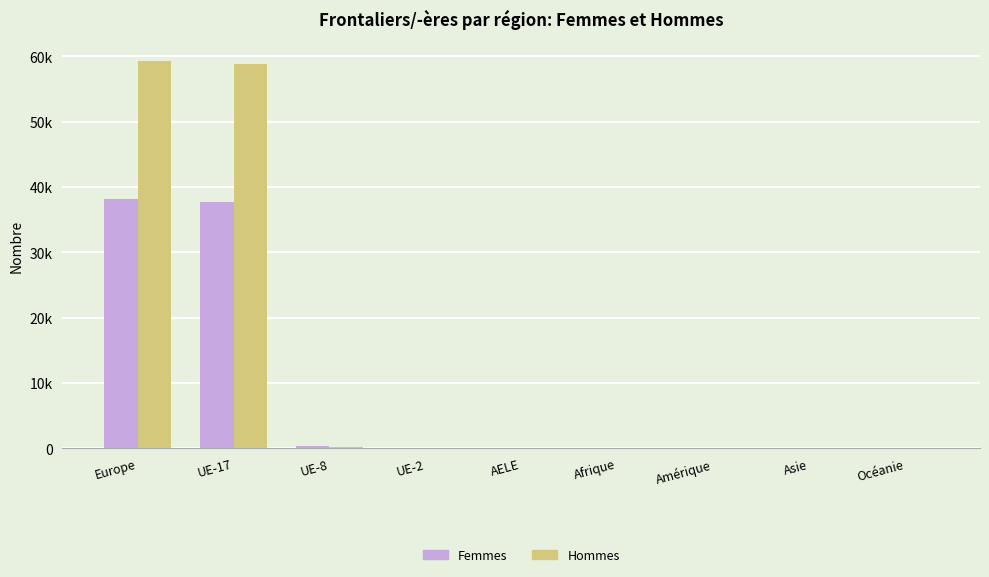

At AELE, list the series in order from smallest to largest.

Hommes, Femmes